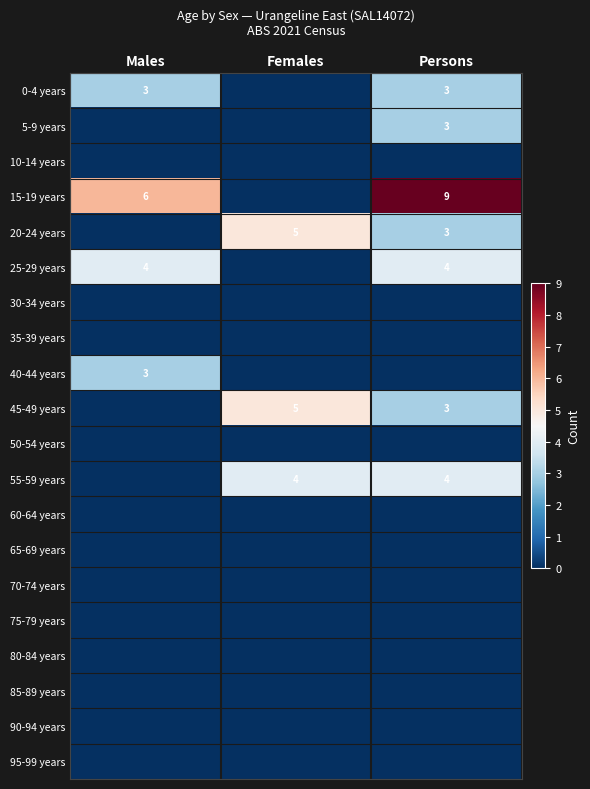

True or false: 20-24 years has a value of 5 at Persons.

False